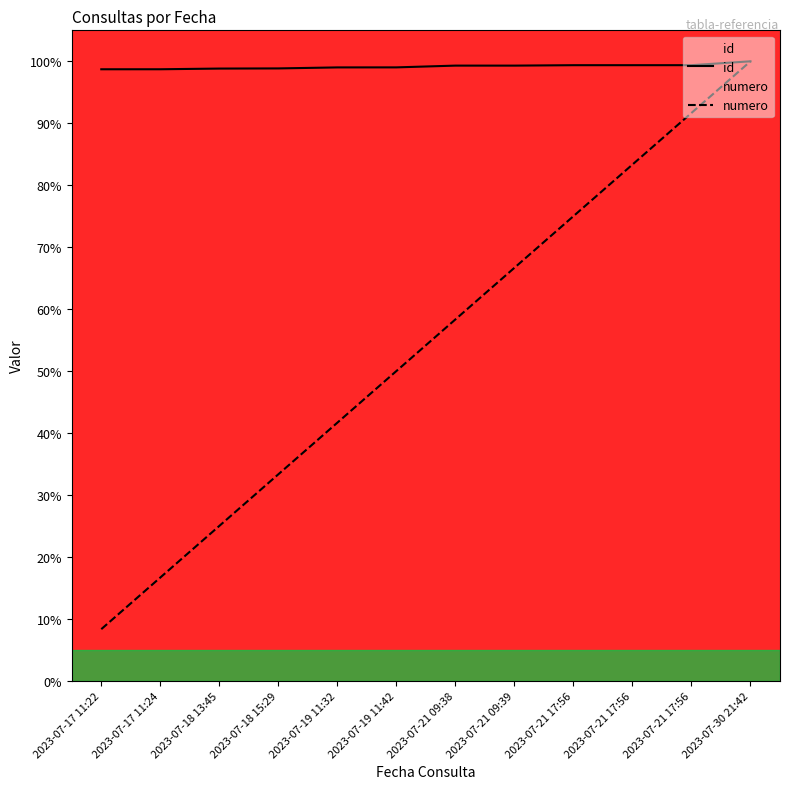

What are all the series names shown in the legend?

id, numero